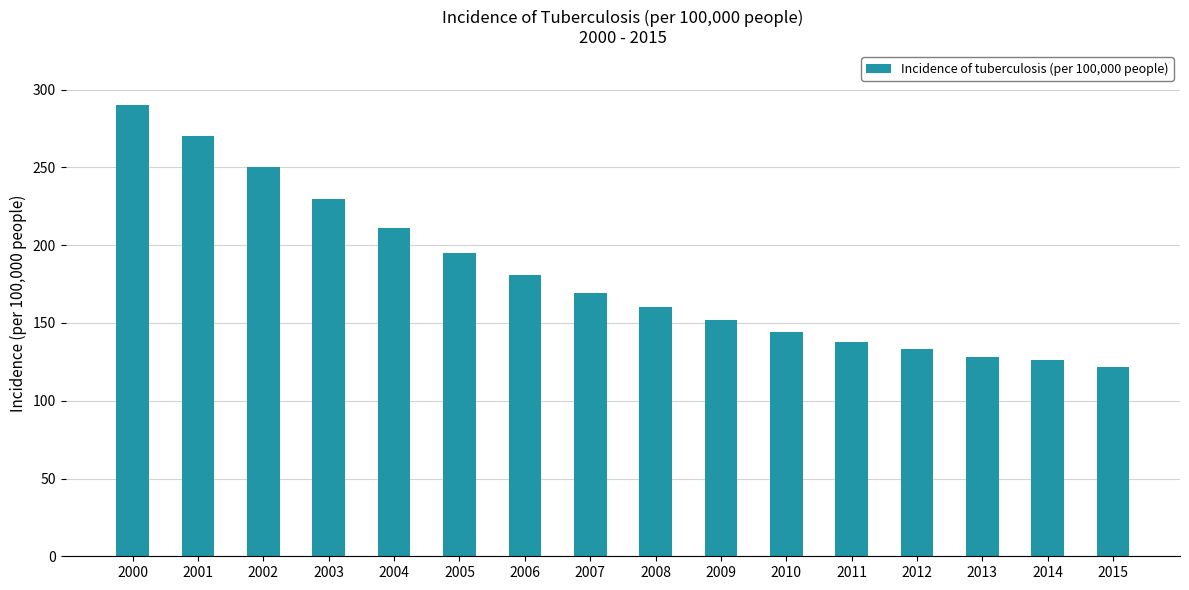

Approximately how many times larger is the value at 2009 compared to 2010?

1.1